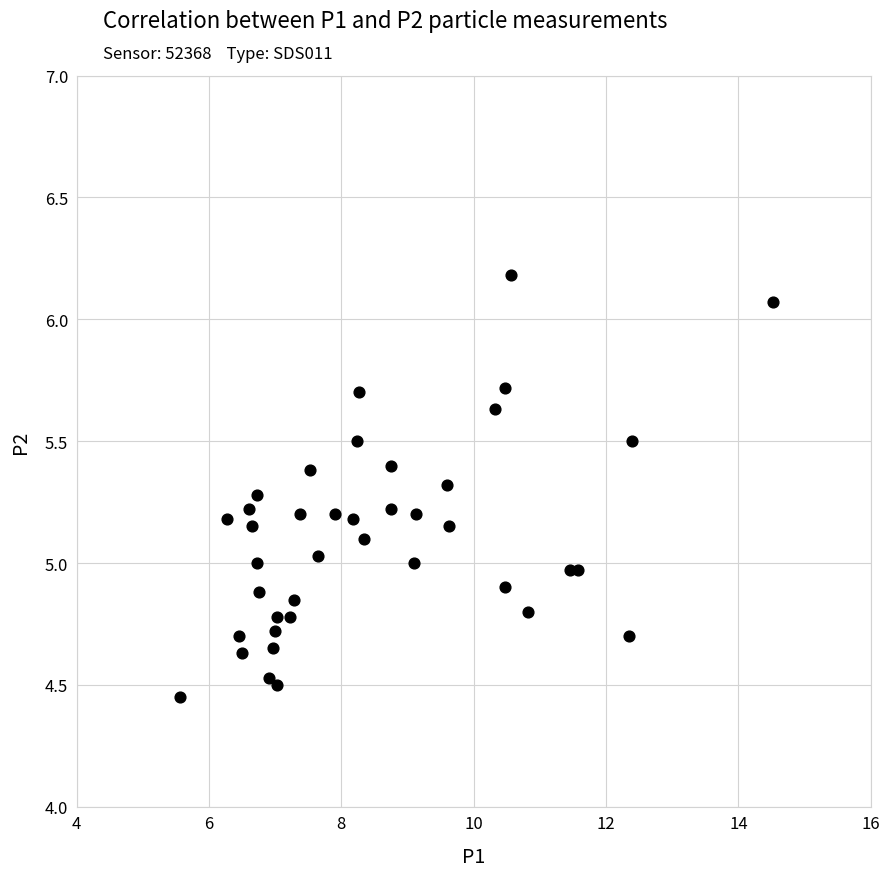

What is the range of Y values (max minus min)?

1.7